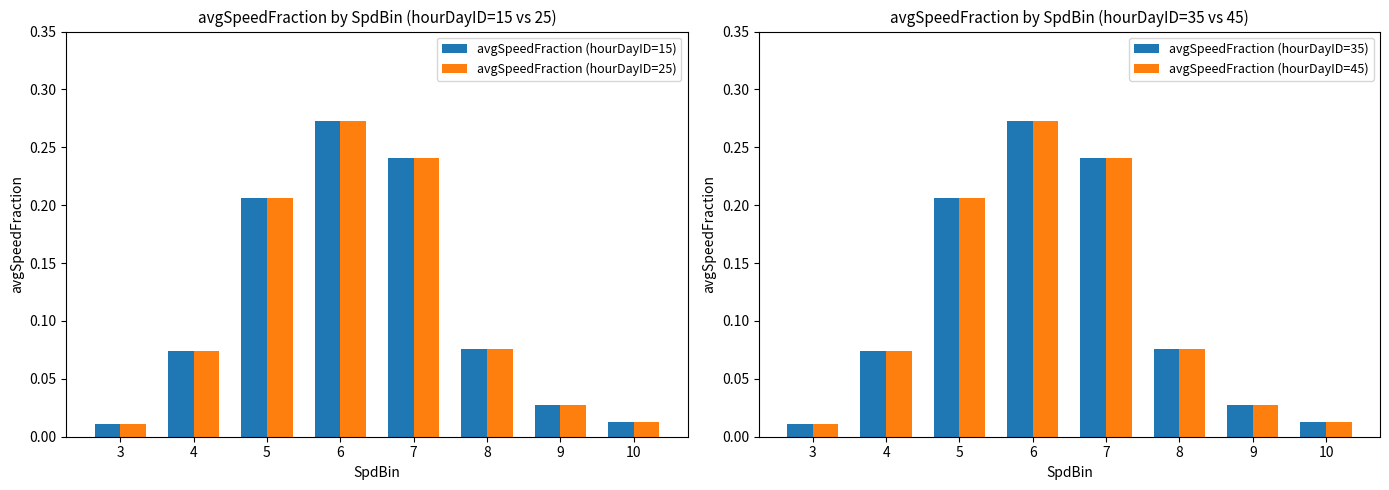

What is the difference between the second highest and minimum values in the avgSpeedFraction (hourDayID=35) series?

0.2